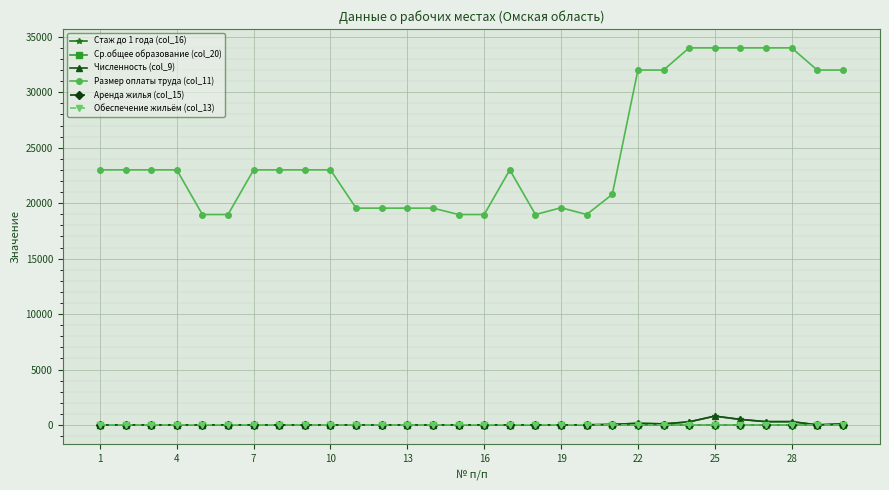

Is this an area chart (filled region under the line)?

No